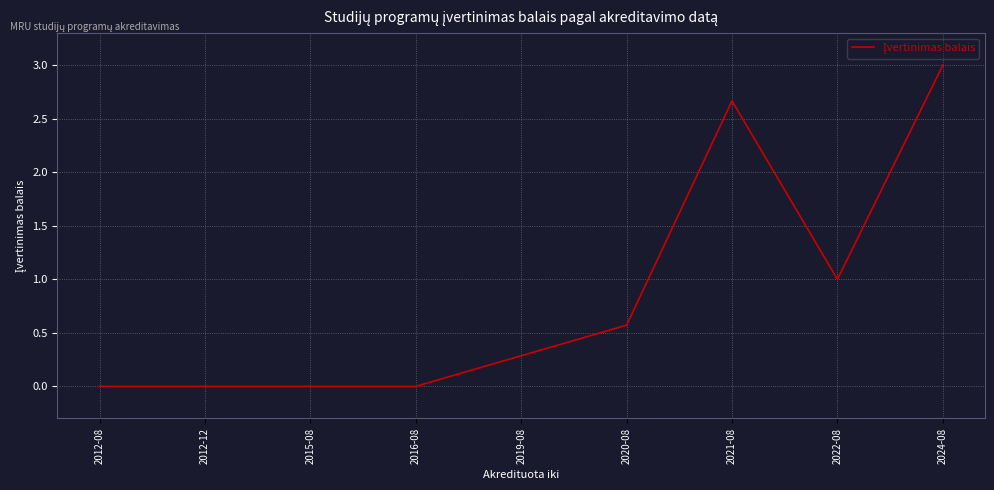

What position from the left is 2020-08?

6